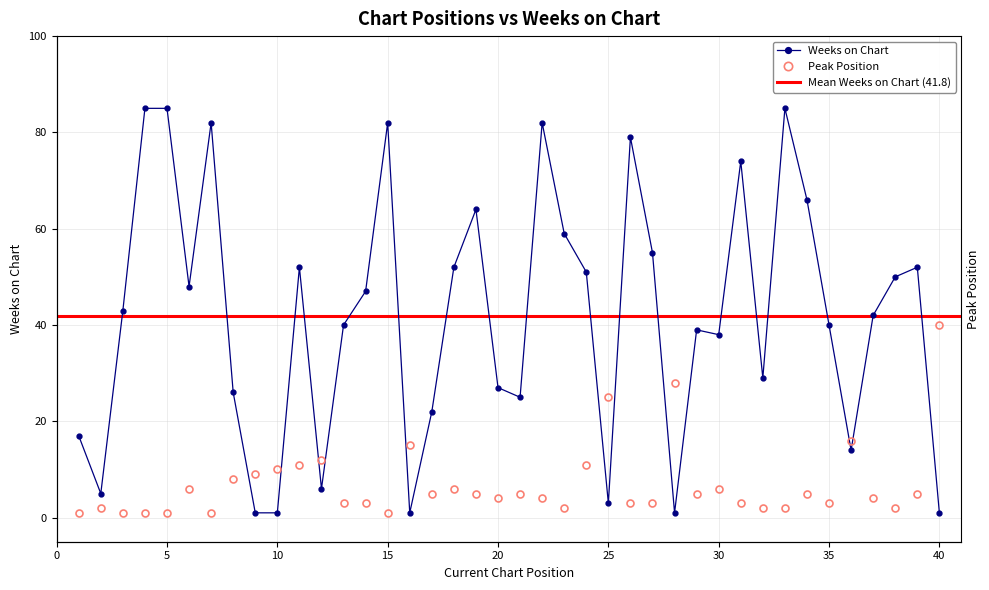

List the series in order of their peak value, highest first.

Weeks on Chart, Peak Position